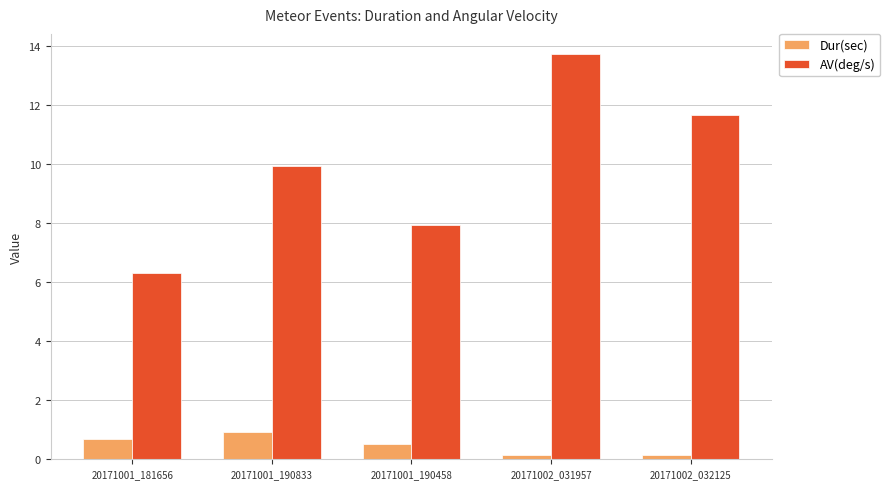

Does the chart contain stacked bars?

No